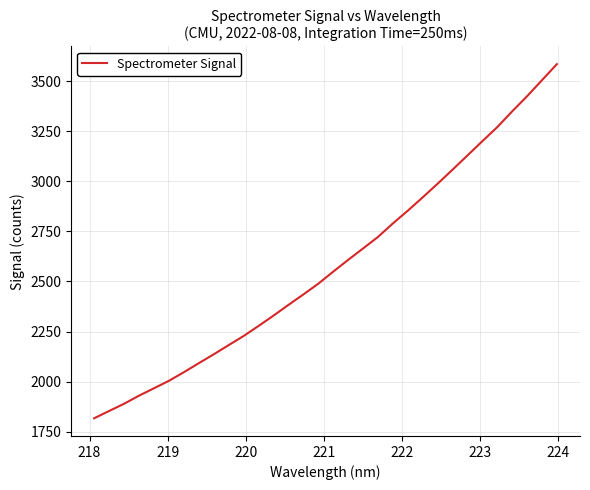

What is the difference between the maximum and minimum values?

1767.8